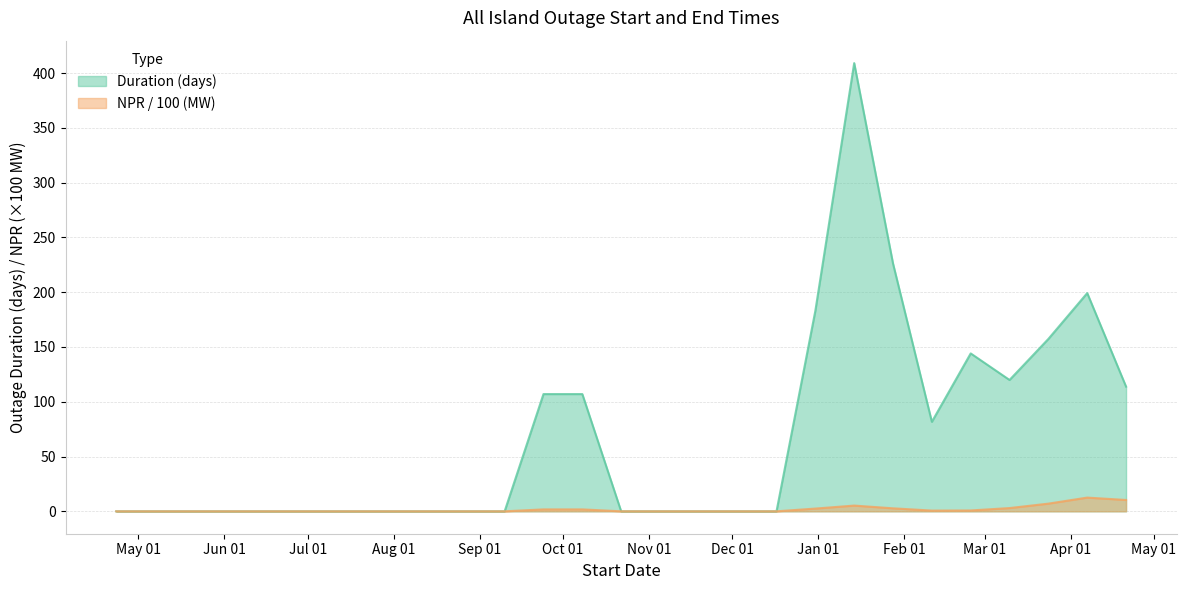

How many lines are shown in the chart?

2